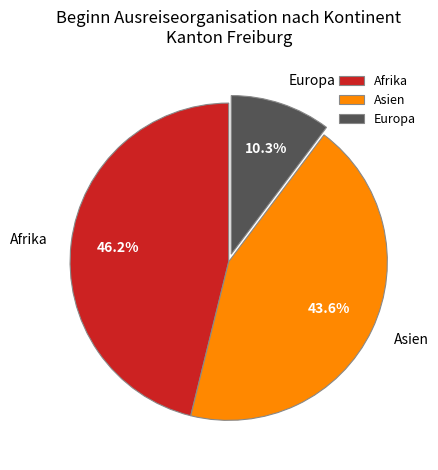

How many slices are in this pie chart?

3